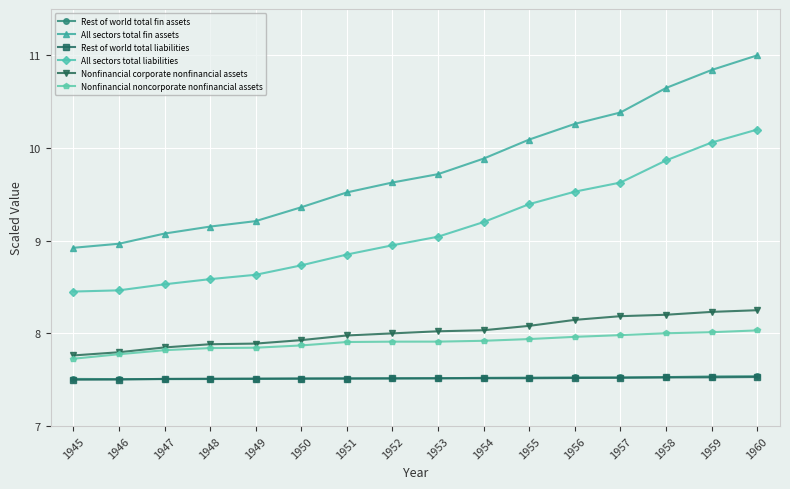

True or false: Rest of world total fin assets has a value of 3.0 at 1958.

False